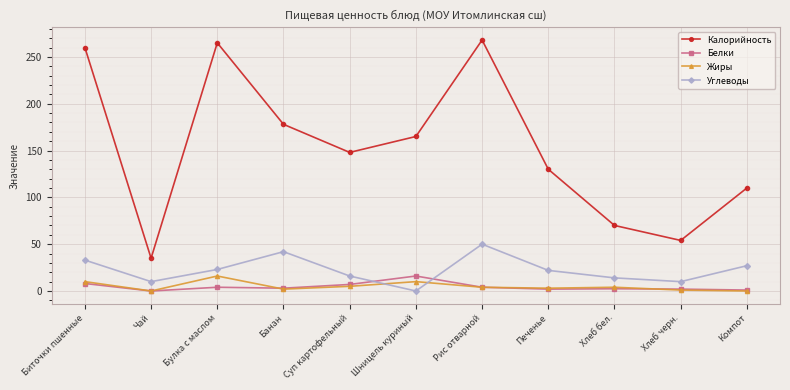

Read the Белки value at Хлеб бел..

2.4